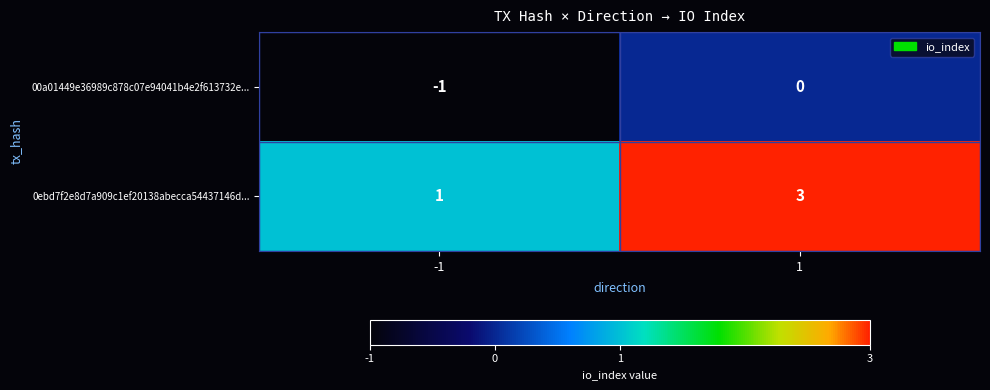

Read the 0ebd7f2e8d7a909c1ef20138abecca54437146d... value at 1.

3